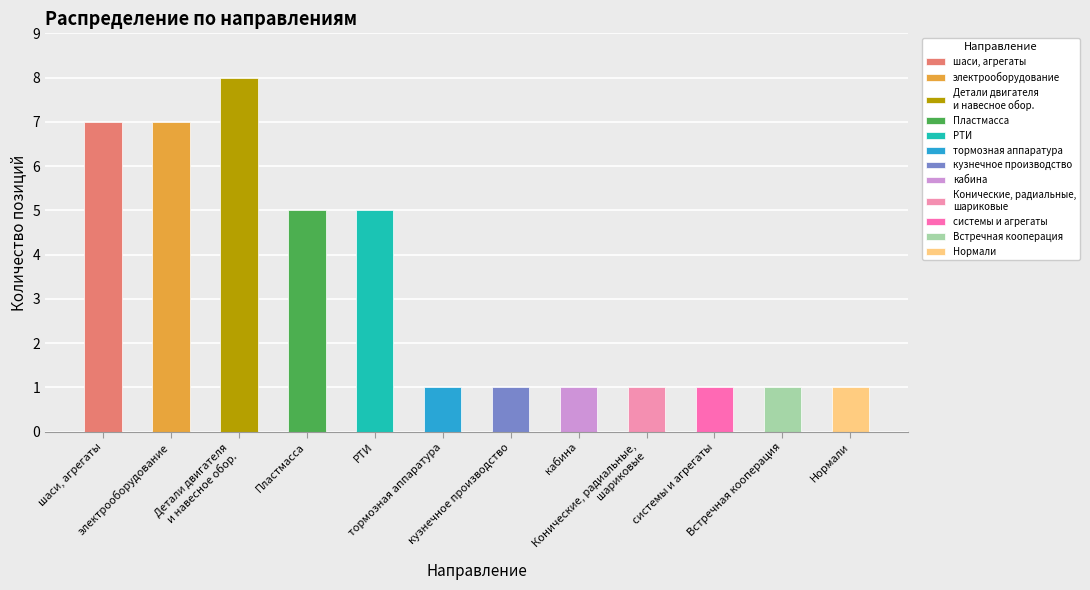

Reading left to right, what are all the values shown in this chart?

counts=7	1=7	2=8	3=5	4=5	5=1	6=1	7=1	8=1	9=1	10=1	11=1